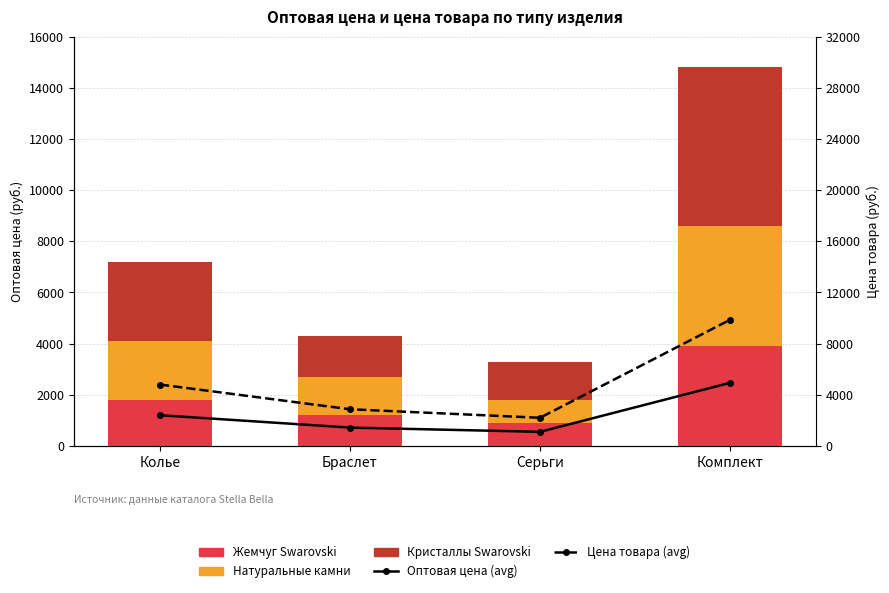

What is the difference between the maximum and minimum values in the Кристаллы Swarovski series?

4700